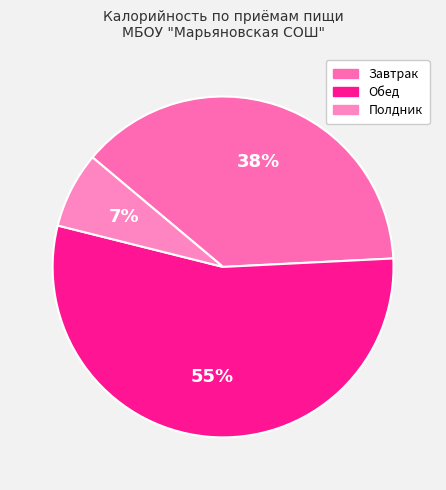

Rank the categories by value from highest to lowest.

Обед, Завтрак, Полдник